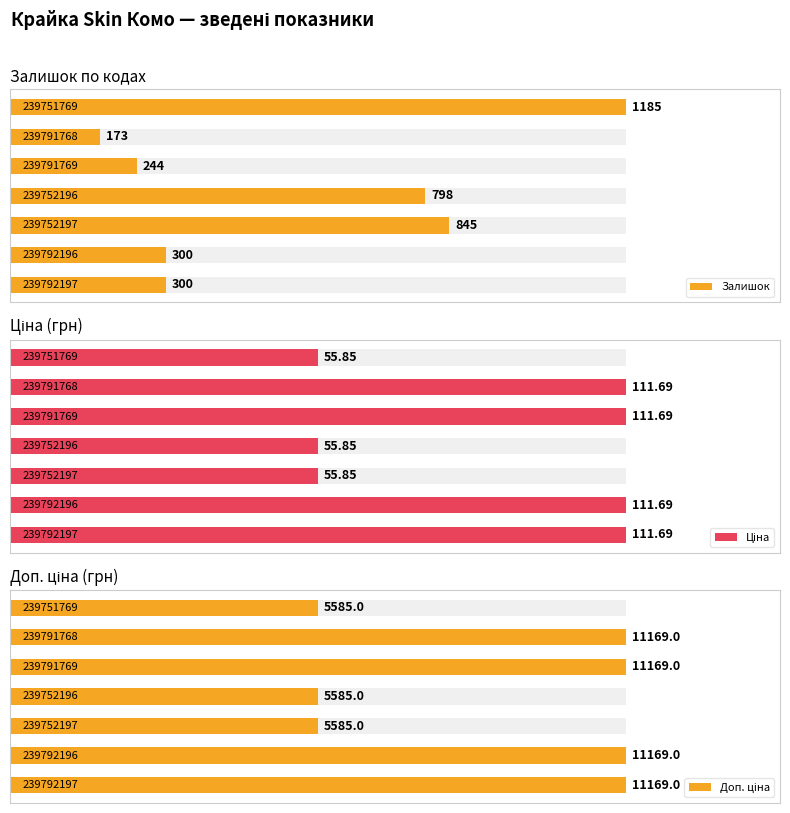

Which series has the largest total across all categories?

Доп. ціна